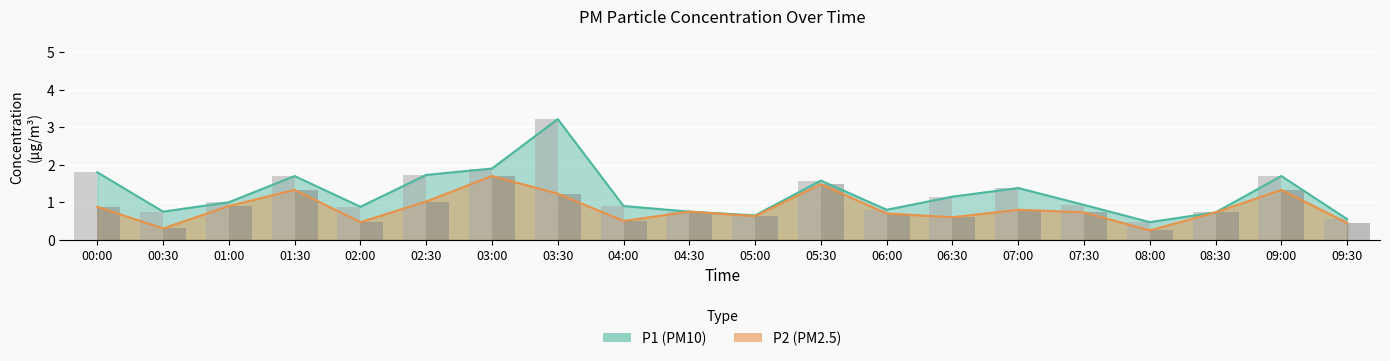

How many bars are there in total?

40